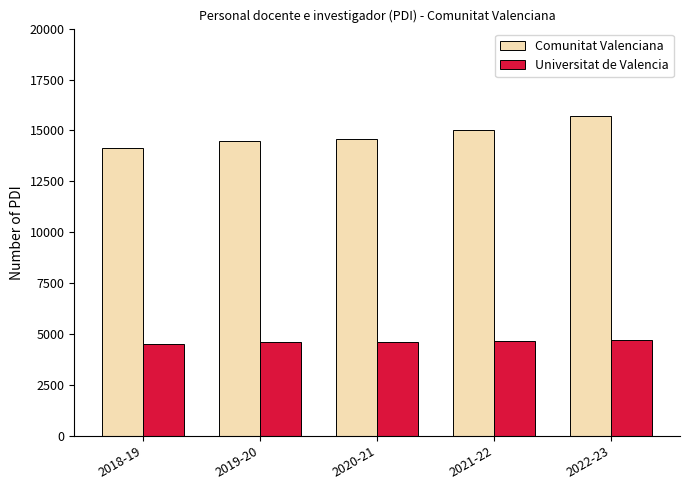

Which series has the widest spread of values?

Comunitat Valenciana